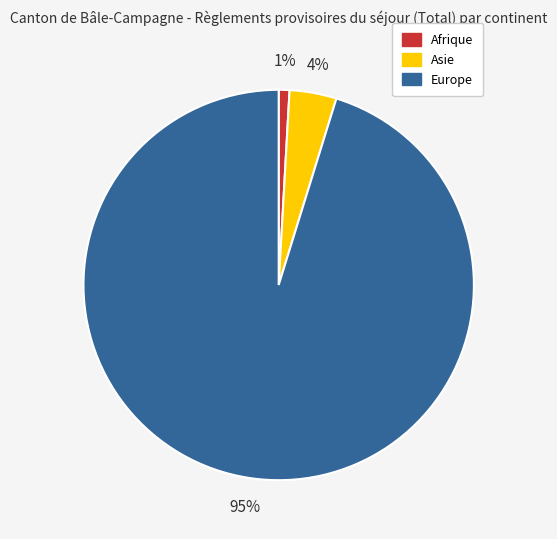

To the nearest percent, what portion does Afrique represent?

1%